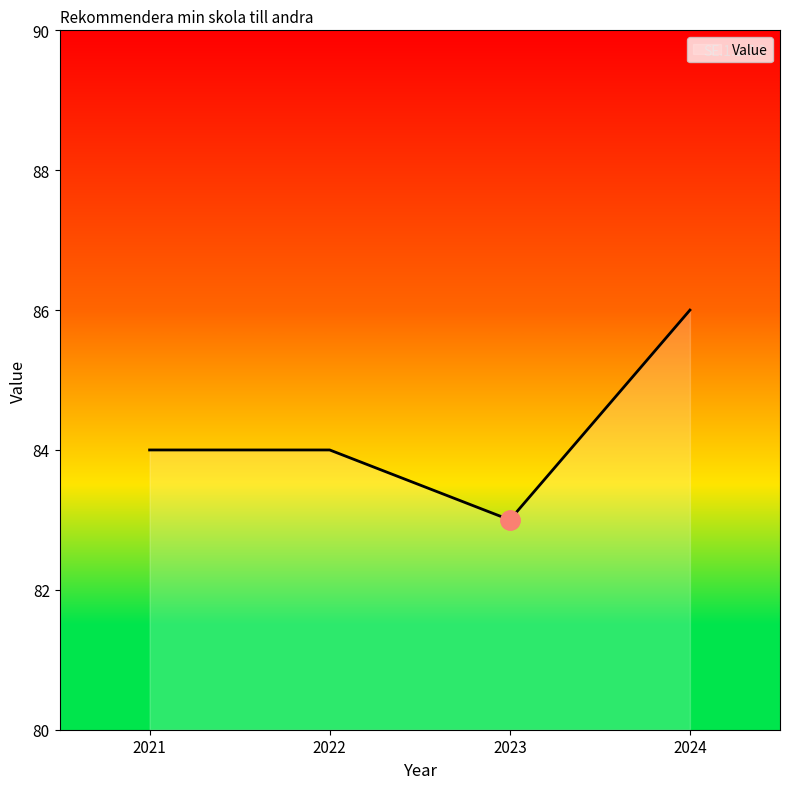

The value at 2022 is 119. True or false?

False